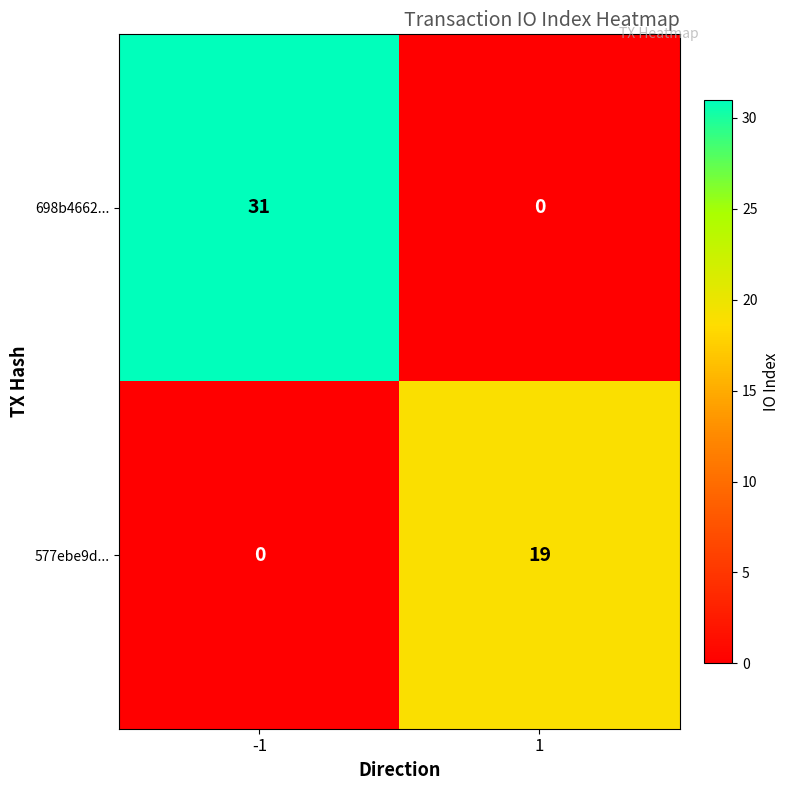

Reading left to right, extract all data points from this chart.

698b4662...: -1=31	1=0
577ebe9d...: -1=0	1=19